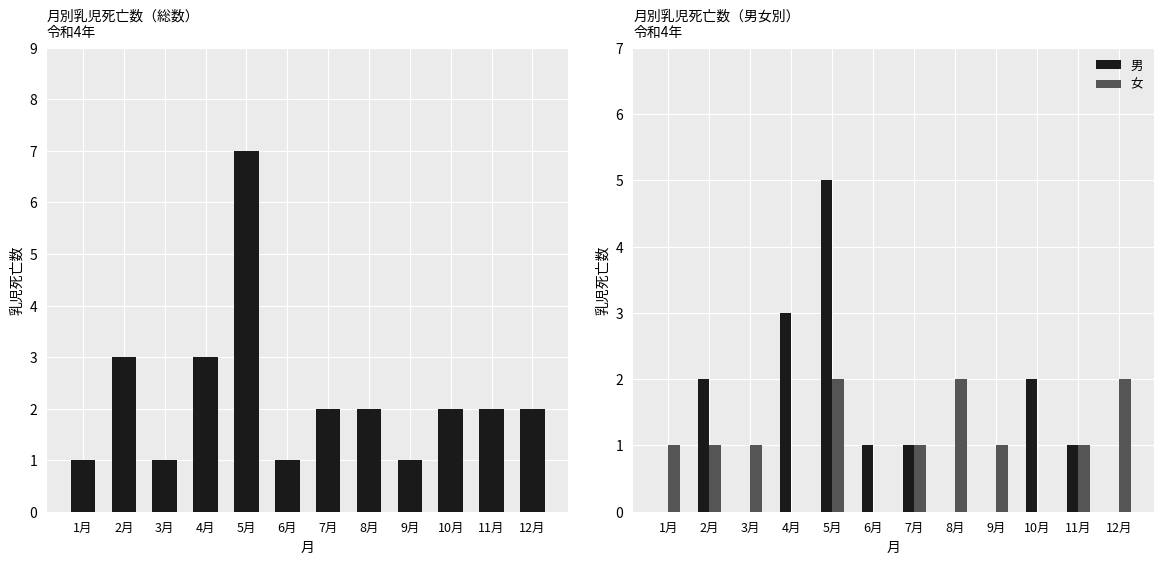

How many values in the 女 series are below 1?

3